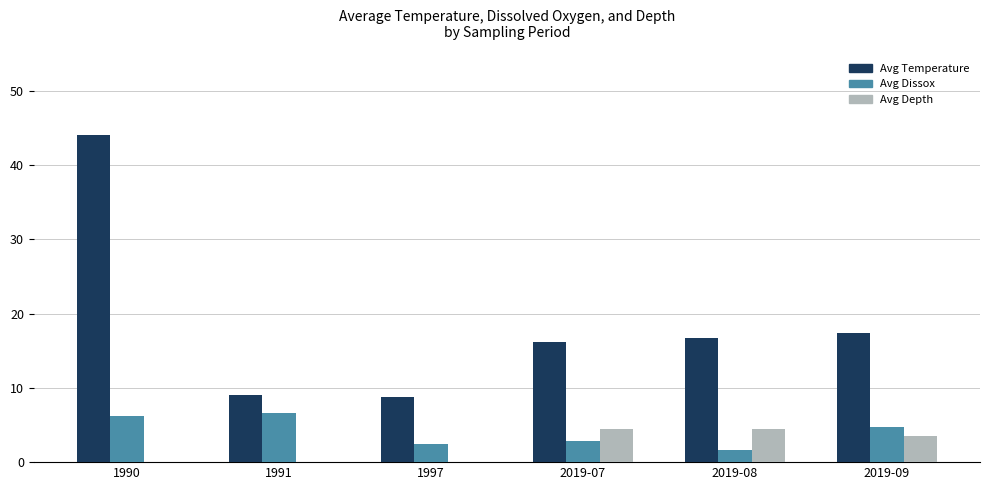

What is the highest value of the Avg Depth series?

4.5